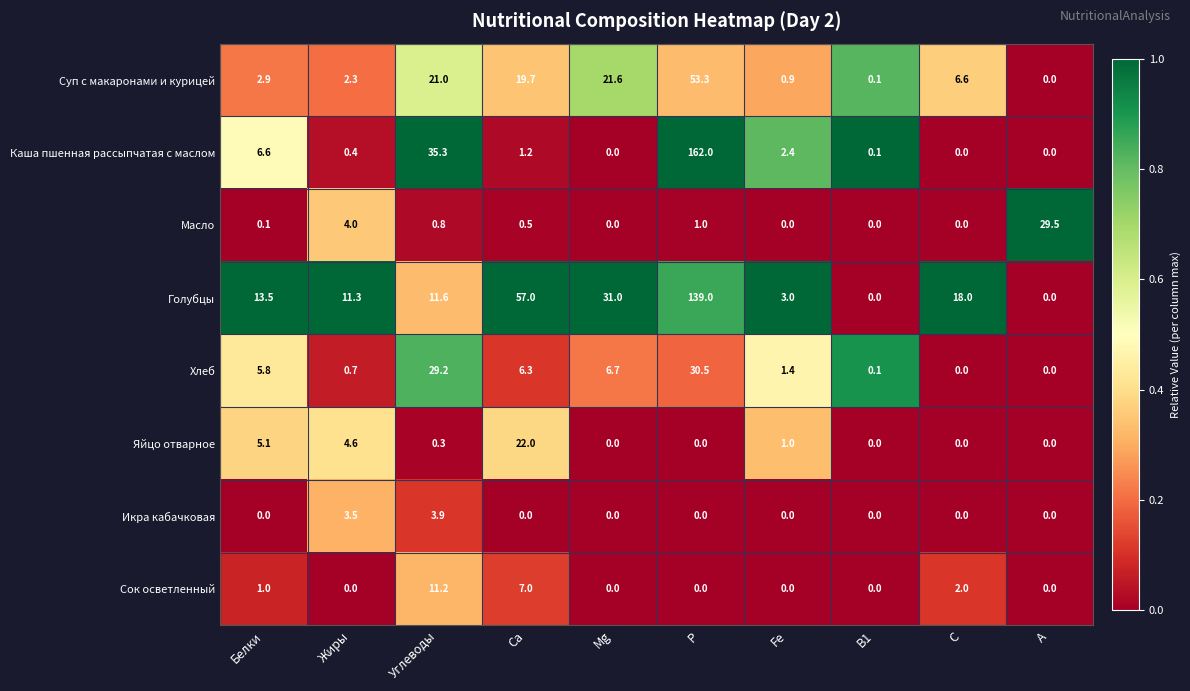

What is the difference between the maximum and minimum values in the Хлеб series?

30.5